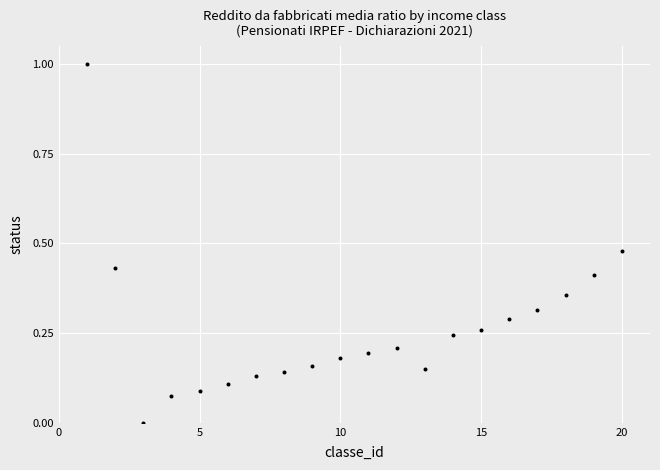

What is the range of X values (max minus min)?

19.0